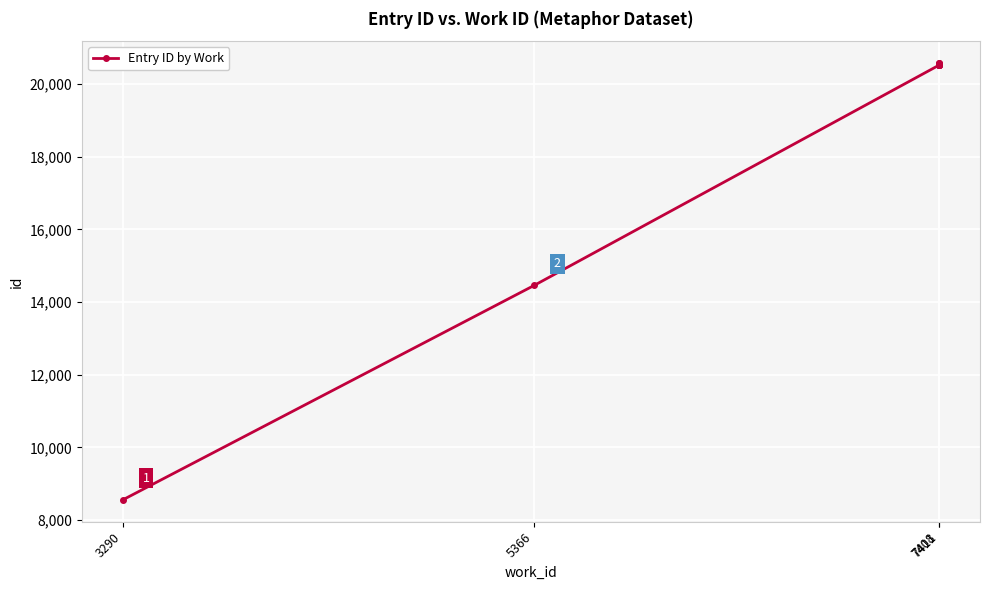

What is the sum of all values?

187308